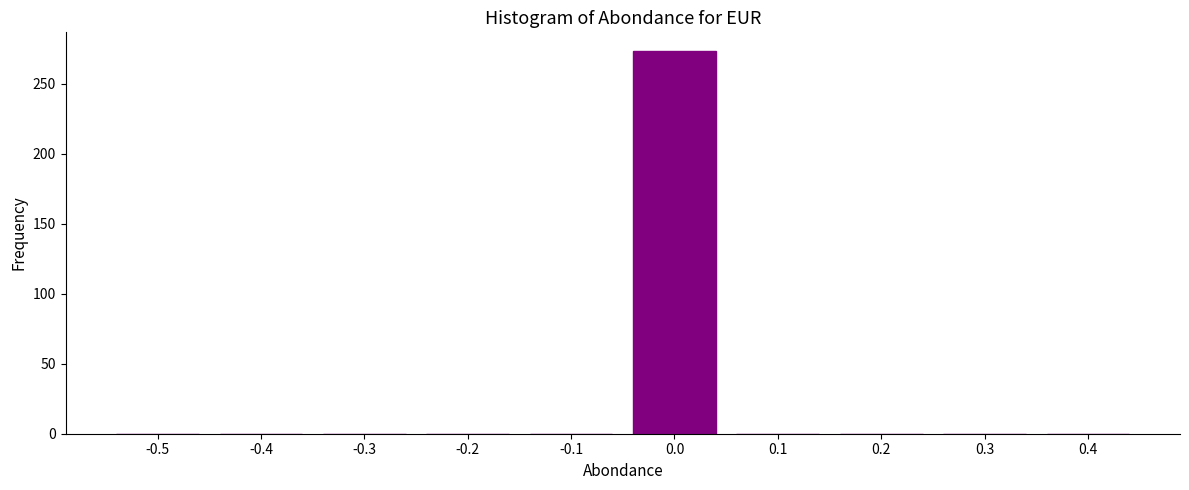

Reading left to right, what are all the values shown in this chart?

-0.5=0	-0.4=0	-0.3=0	-0.2=0	-0.1=0	0.0=273	0.1=0	0.2=0	0.3=0	0.4=0